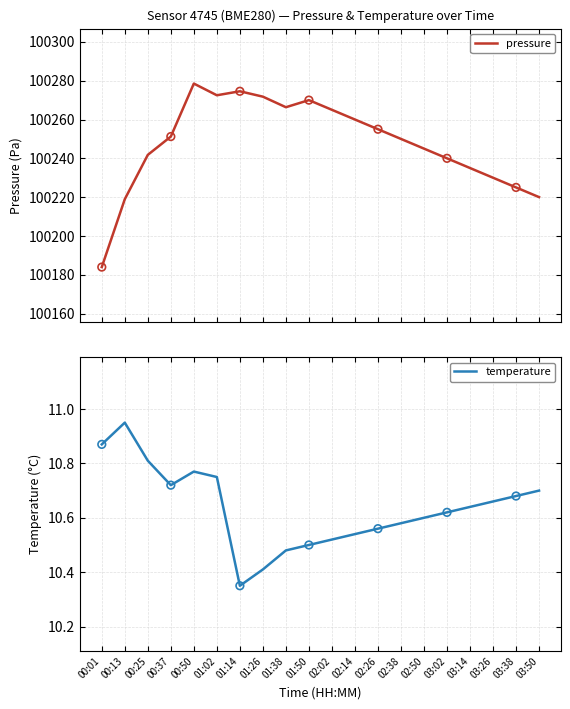

Is the value of temperature at 01:02 greater than the value of pressure at 00:25?

No